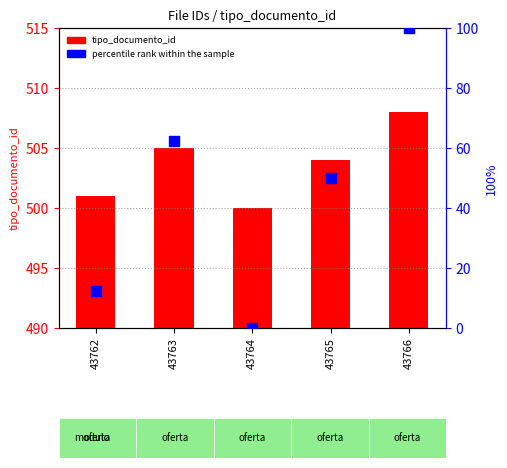

Which series contains the lowest Y value?

percentile rank within the sample